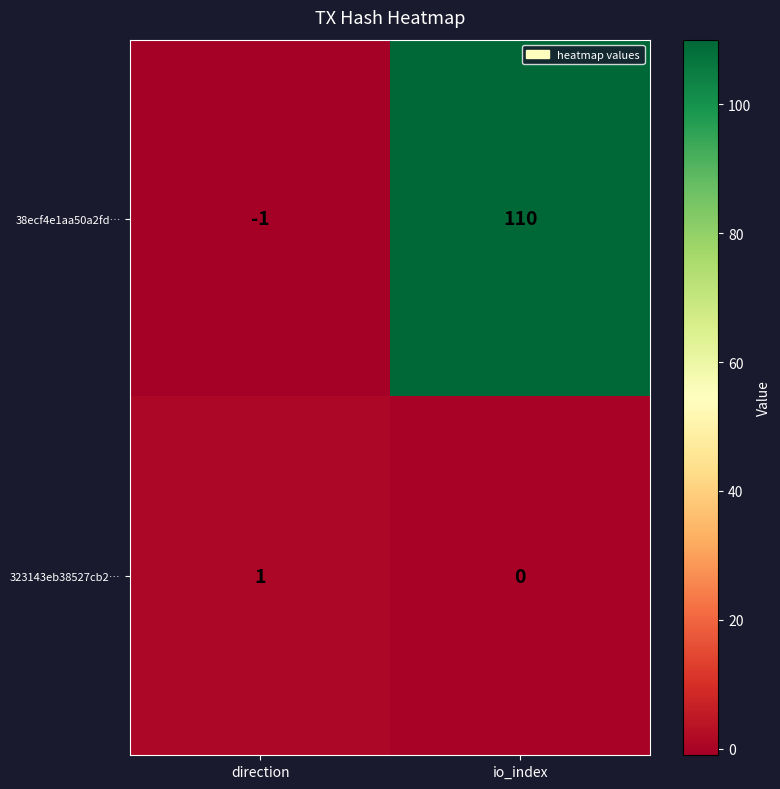

What is the maximum value shown in the chart?

110